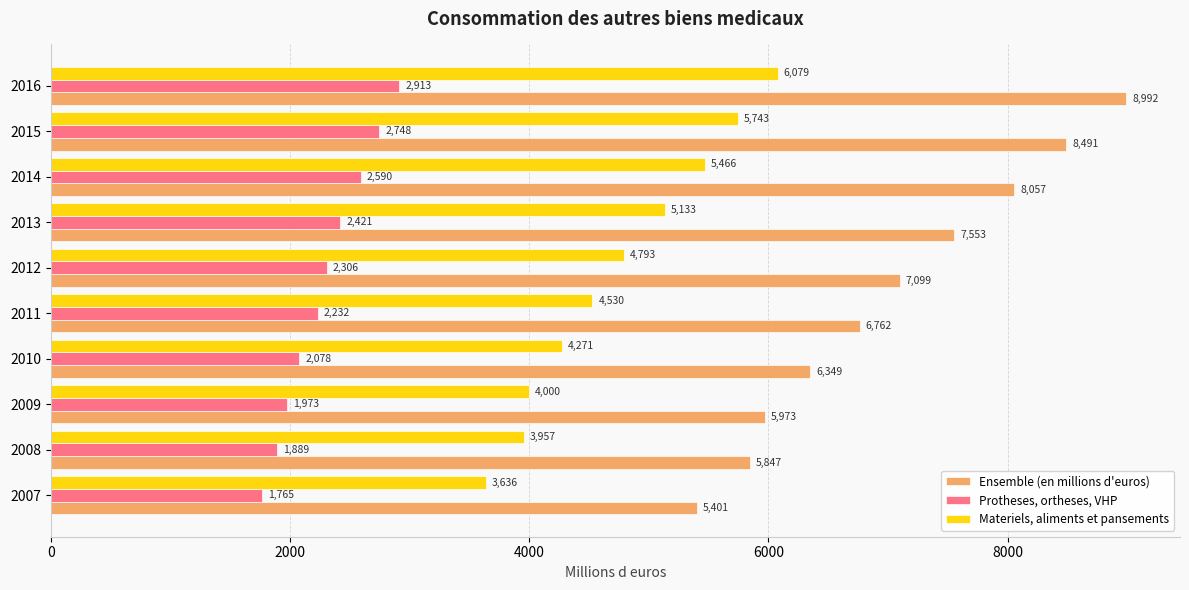

At which category is the sum across all series the highest?

2016